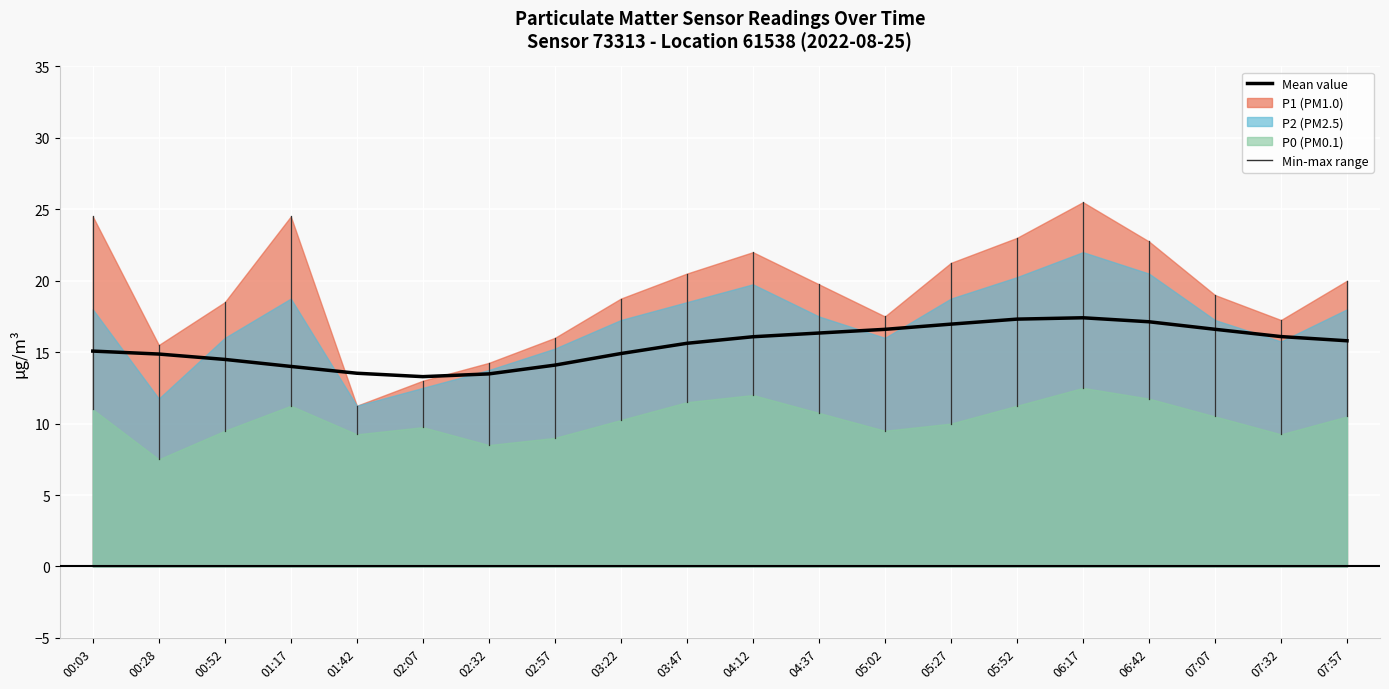

List the labels in order of value, largest first.

06:17, 05:52, 06:42, 05:27, 07:07, 05:02, 04:37, 07:32, 04:12, 07:57, 03:47, 00:03, 03:22, 00:28, 00:52, 02:57, 01:17, 01:42, 02:32, 02:07